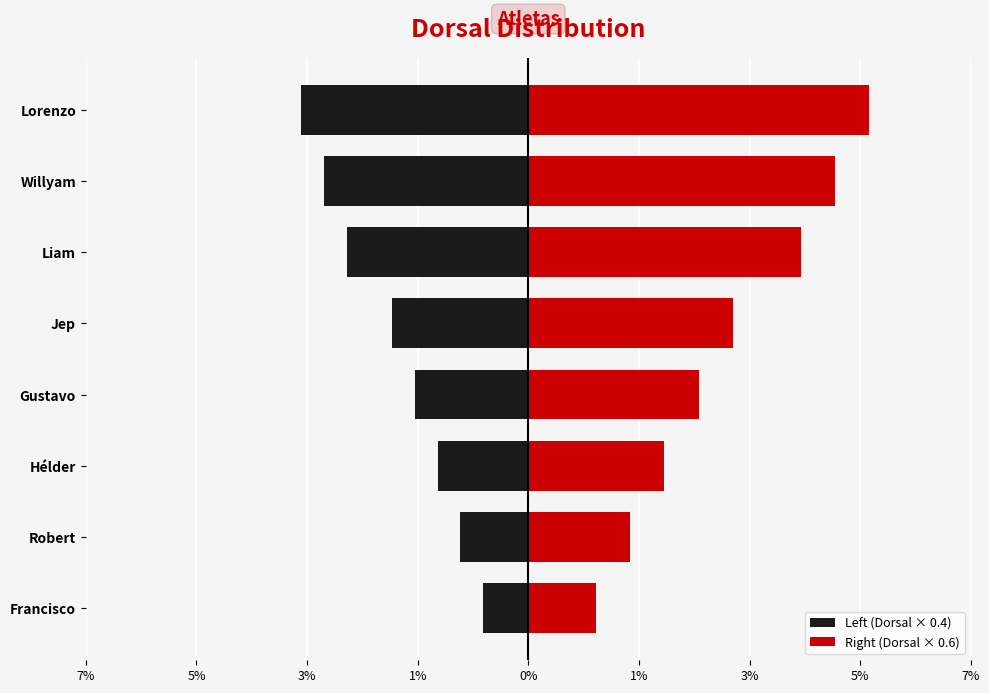

Read the Left (Dorsal × 0.4) value at Jep.

-2.4